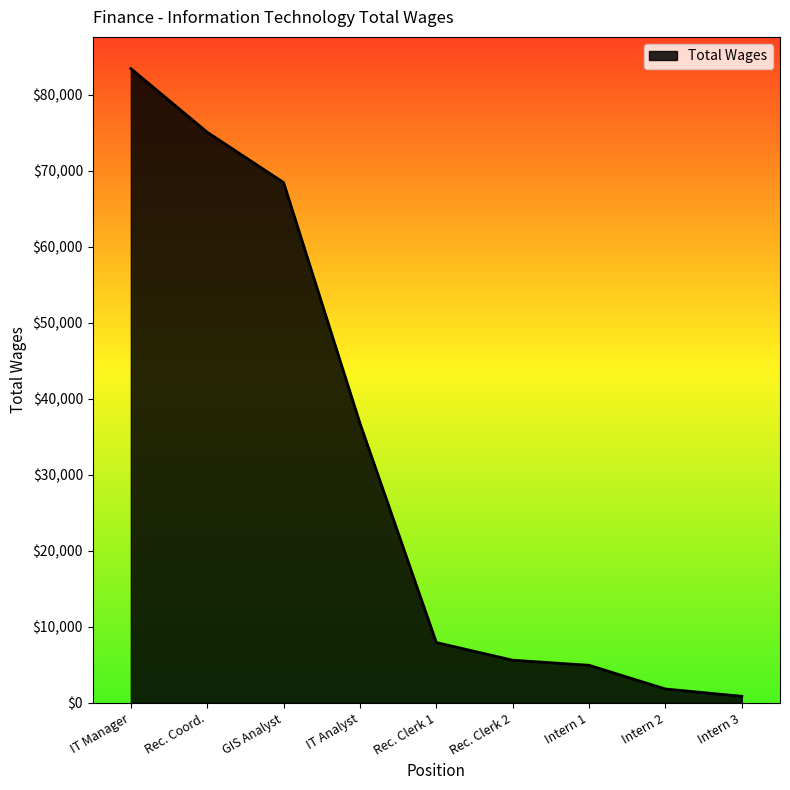

Reading left to right, transcribe all the data shown in this chart.

83436	75071	68451	36783	7942	5615	4948	1828	870